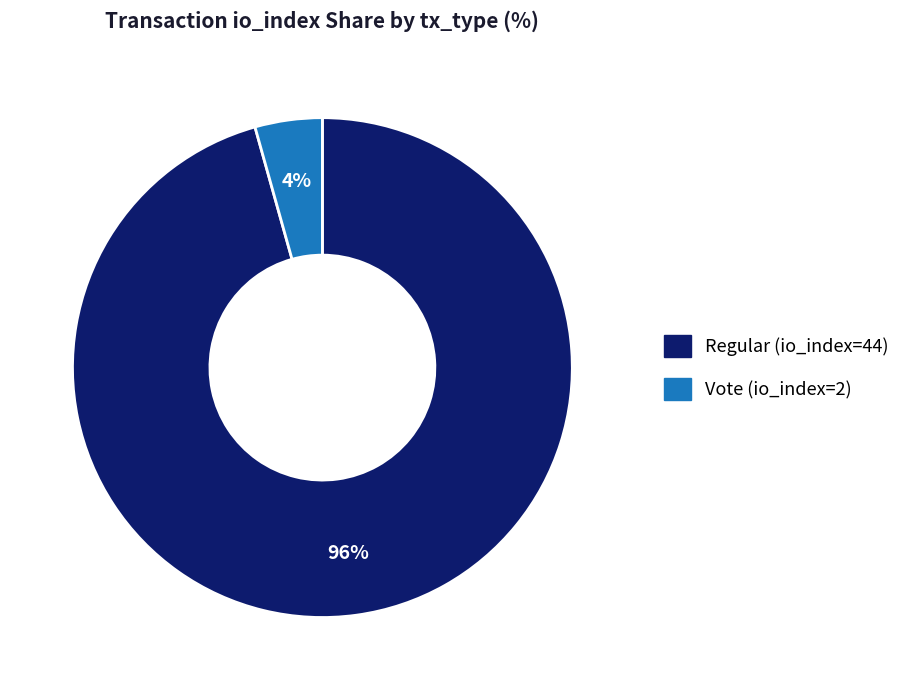

Rank the categories by value from highest to lowest.

Regular (io_index=44), Vote (io_index=2)